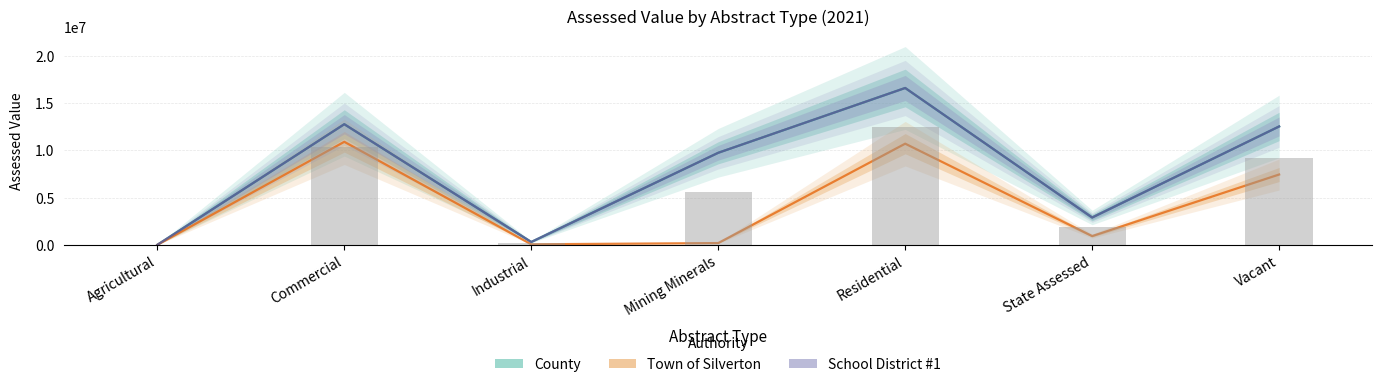

At how many categories does at least one series exceed 14788671?

1